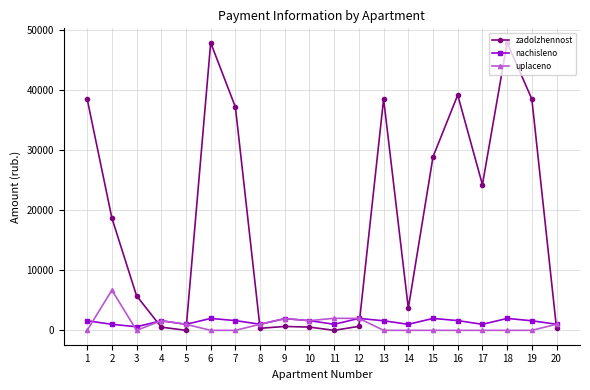

The value of nachisleno at 8 is 1014.0. True or false?

True